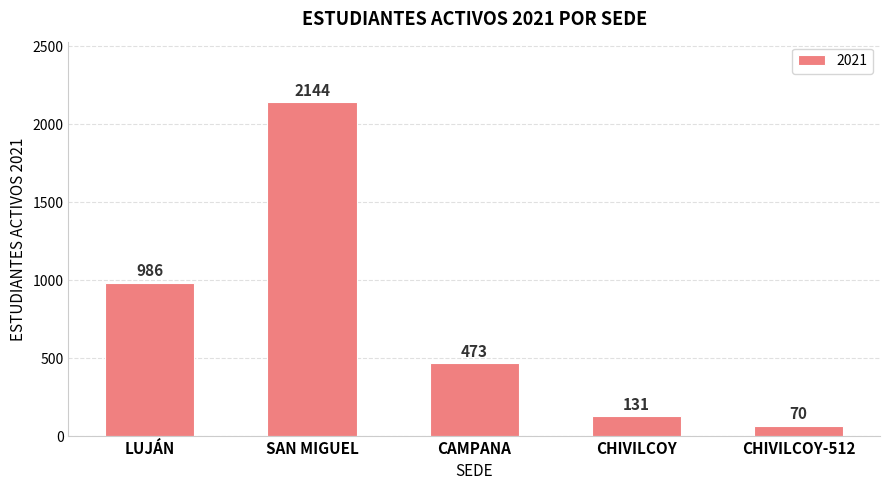

Between CHIVILCOY-512 and LUJÁN, which is larger?

LUJÁN